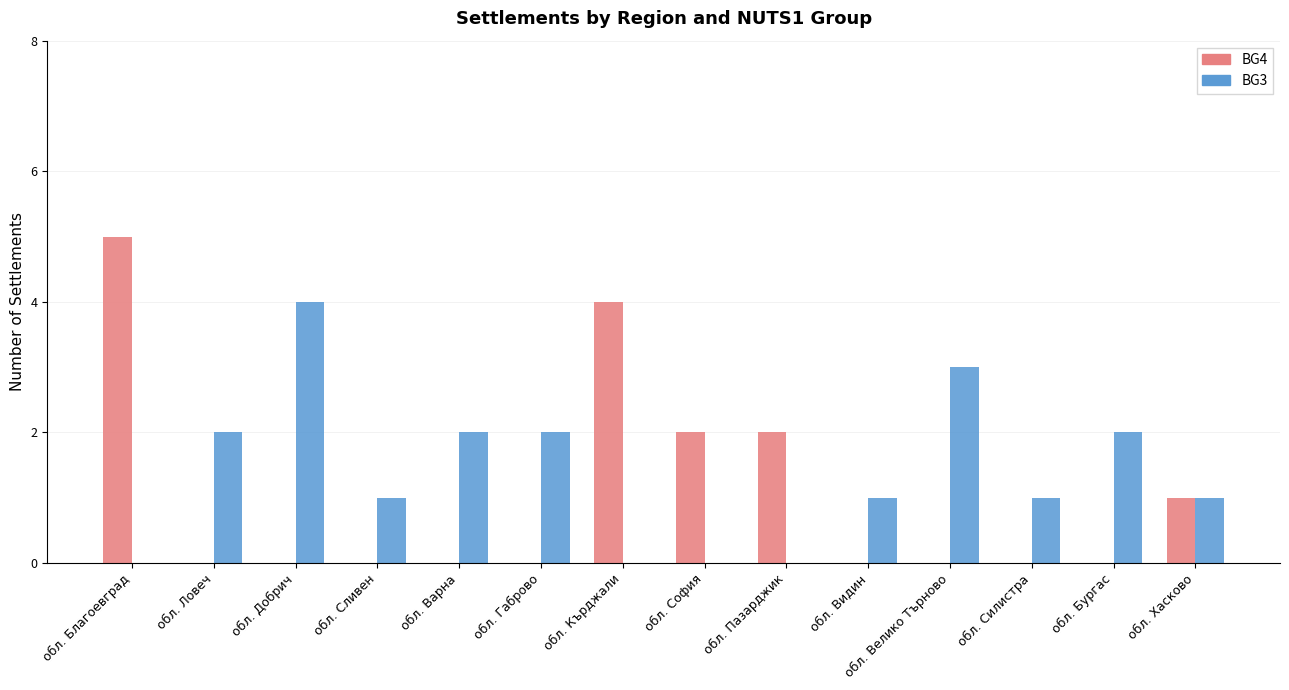

Which series changed the most between обл. Сливен and обл. София?

BG4